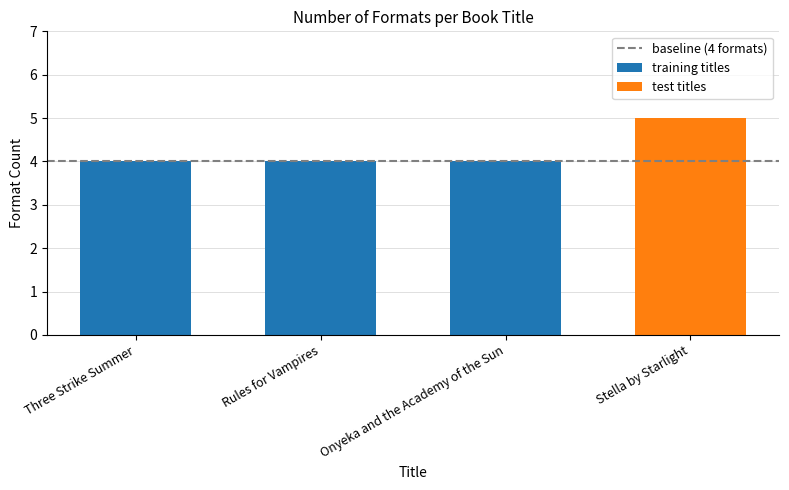

List the labels in order of value, smallest first.

Three Strike Summer, Rules for Vampires, Onyeka and the Academy of the Sun, Stella by Starlight